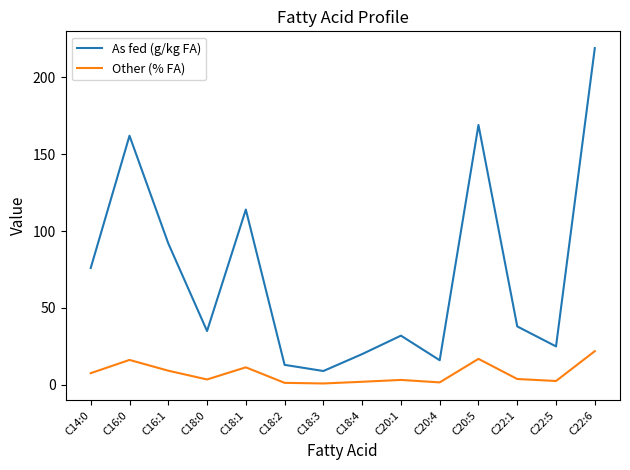

Rank the series at C16:1 from lowest to highest value.

Other (% FA), As fed (g/kg FA)